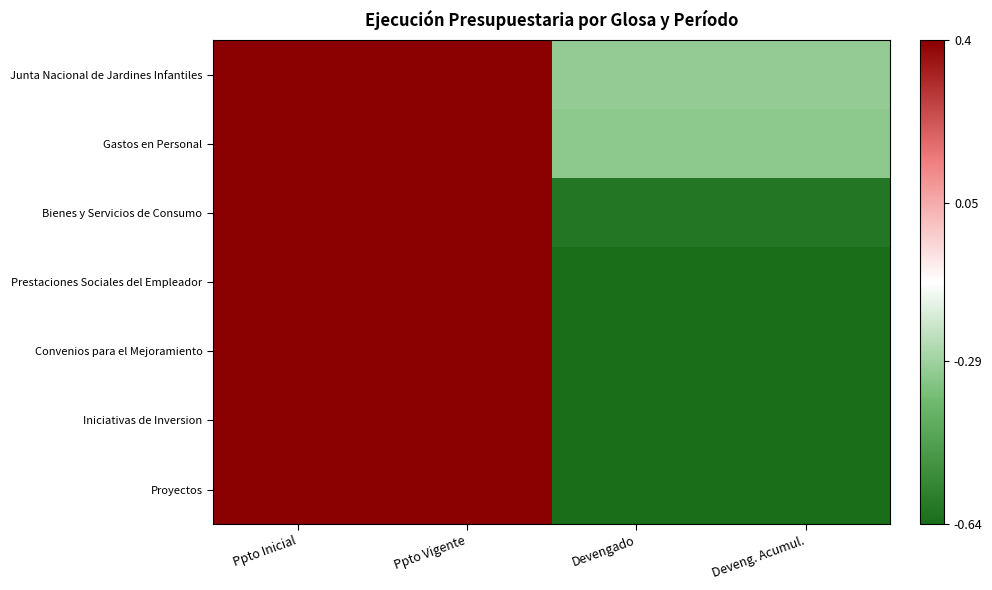

What is the difference between the highest and lowest values at Devengado?

0.3